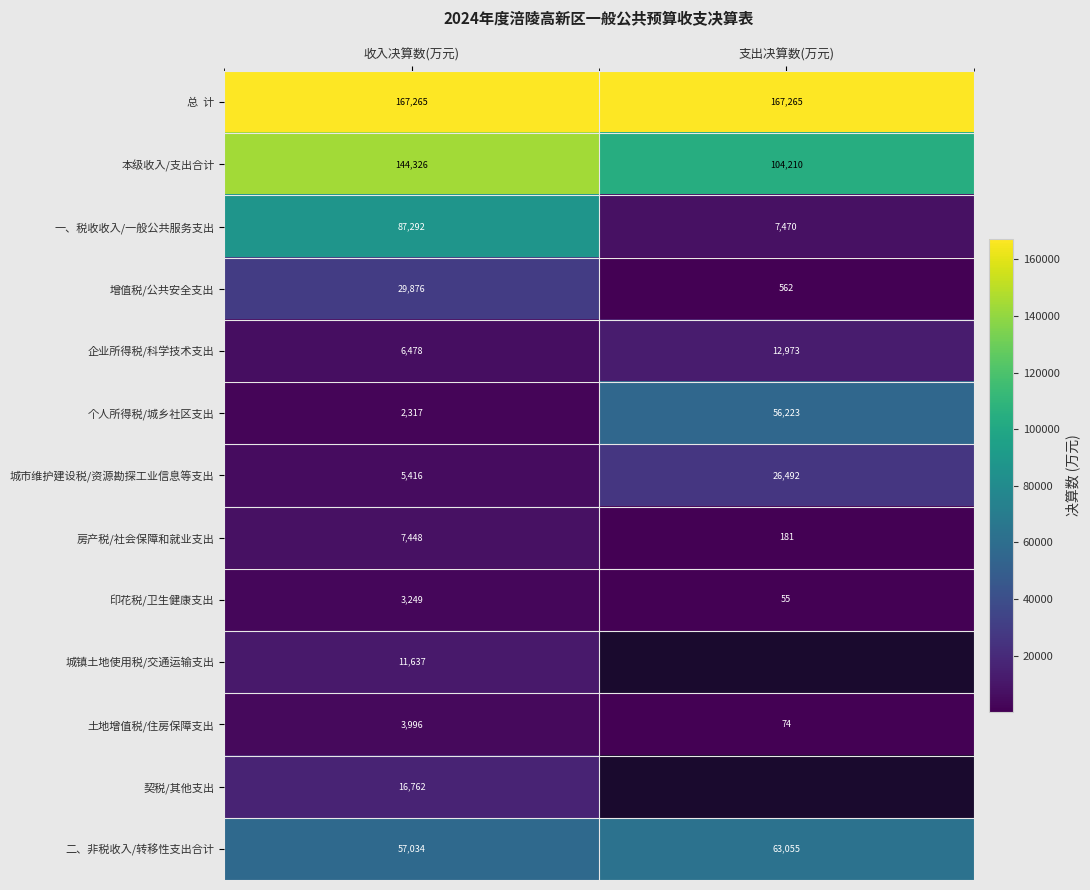

What is the sum of the 本级收入/支出合计 values at 收入决算数(万元) and 支出决算数(万元)?

248536